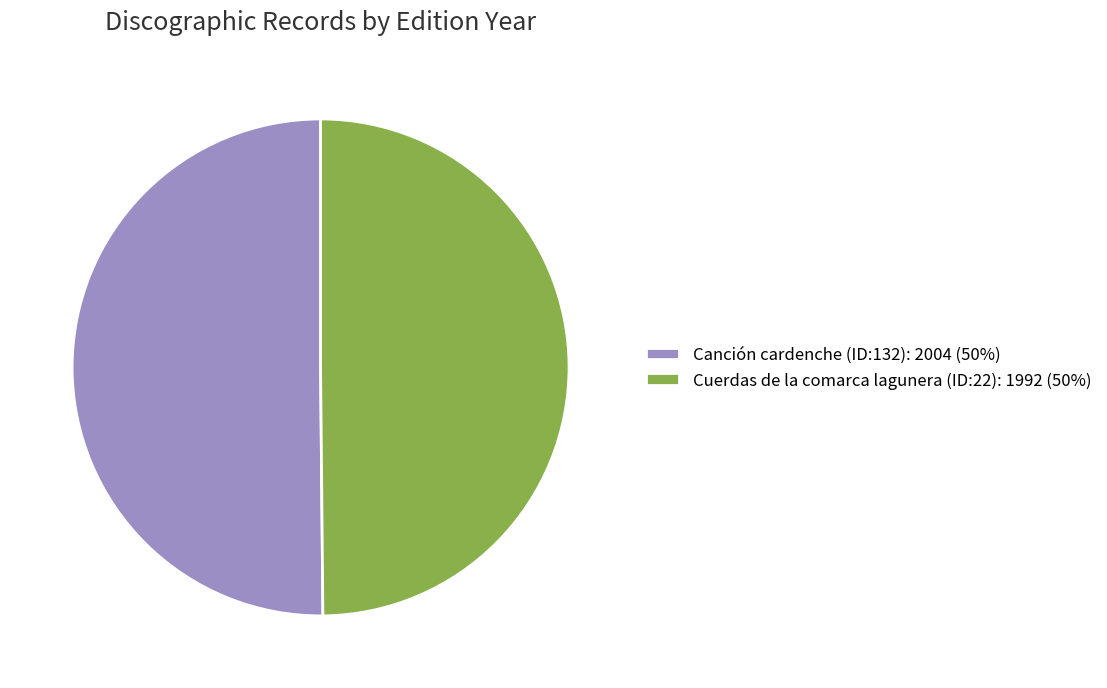

True or false: Canción cardenche (ID:132) accounts for 50% of the total.

True